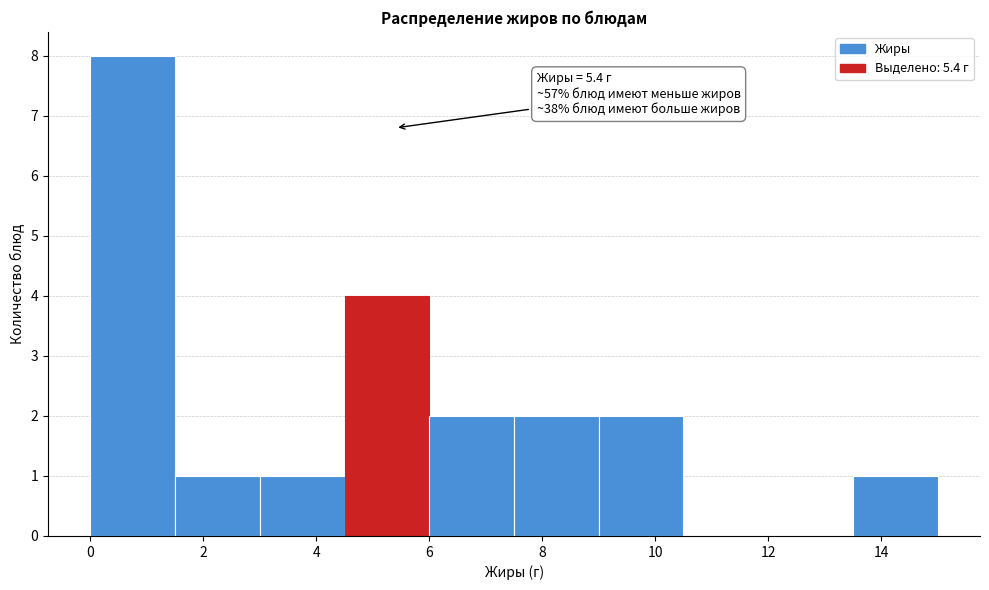

Over which range of the x-axis is the bar tallest?

0.0 to 1.5